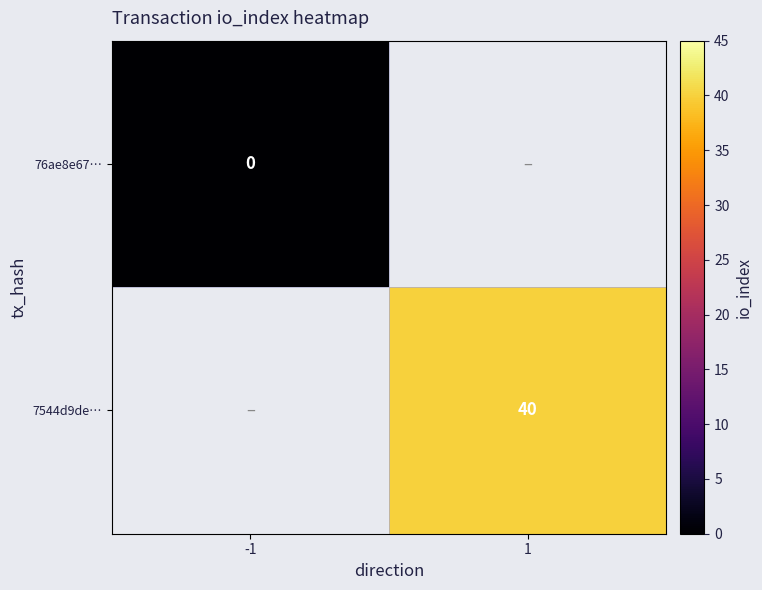

The value of 7544d9de… at 1 is 40. True or false?

True